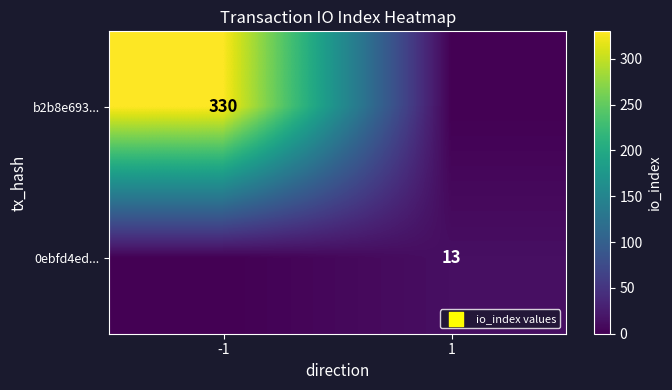

The value of 0ebfd4ed... at 1 is 13. True or false?

True